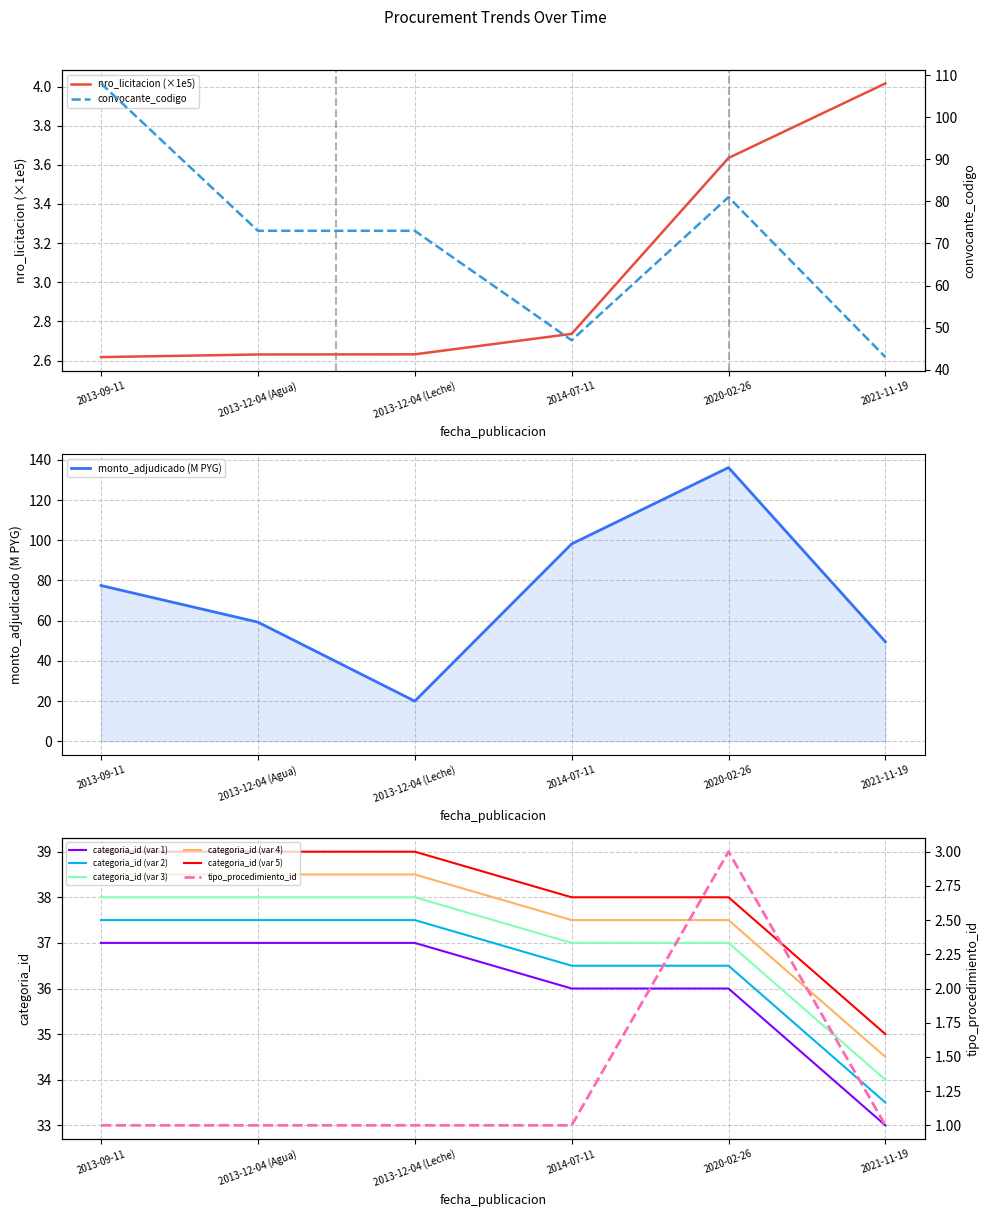

Which series has the largest range (max minus min)?

monto_adjudicado